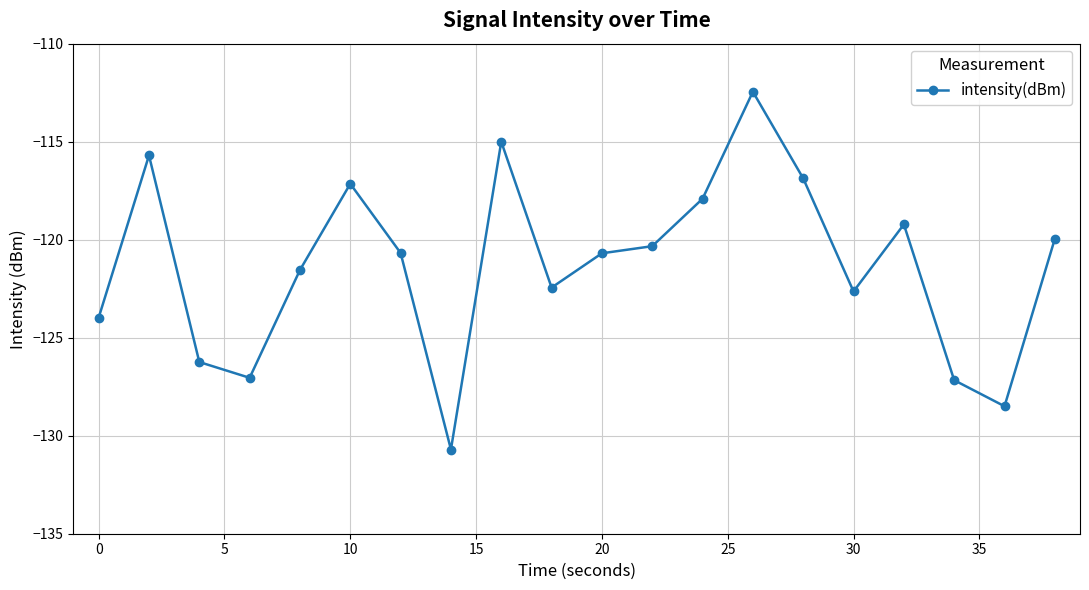

What is the difference between the maximum and minimum values?

18.3